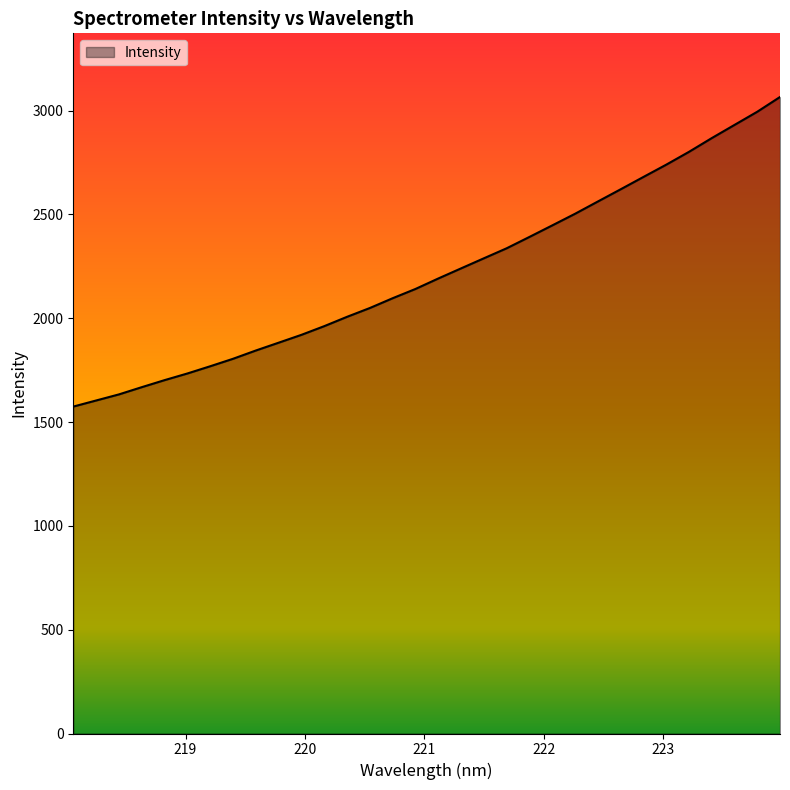

What is the difference between the maximum and minimum values?

1491.2